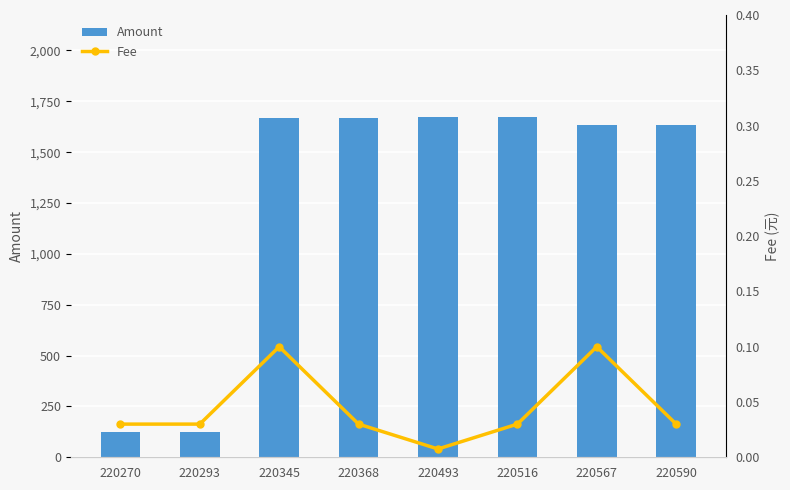

Rank the categories by Fee value from highest to lowest.

220345, 220567, 220270, 220293, 220368, 220516, 220590, 220493